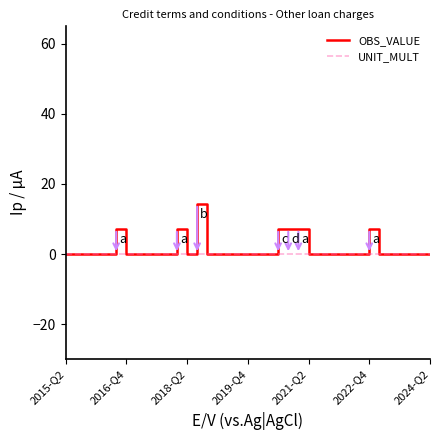

What is the highest value of the OBS_VALUE series?

14.3